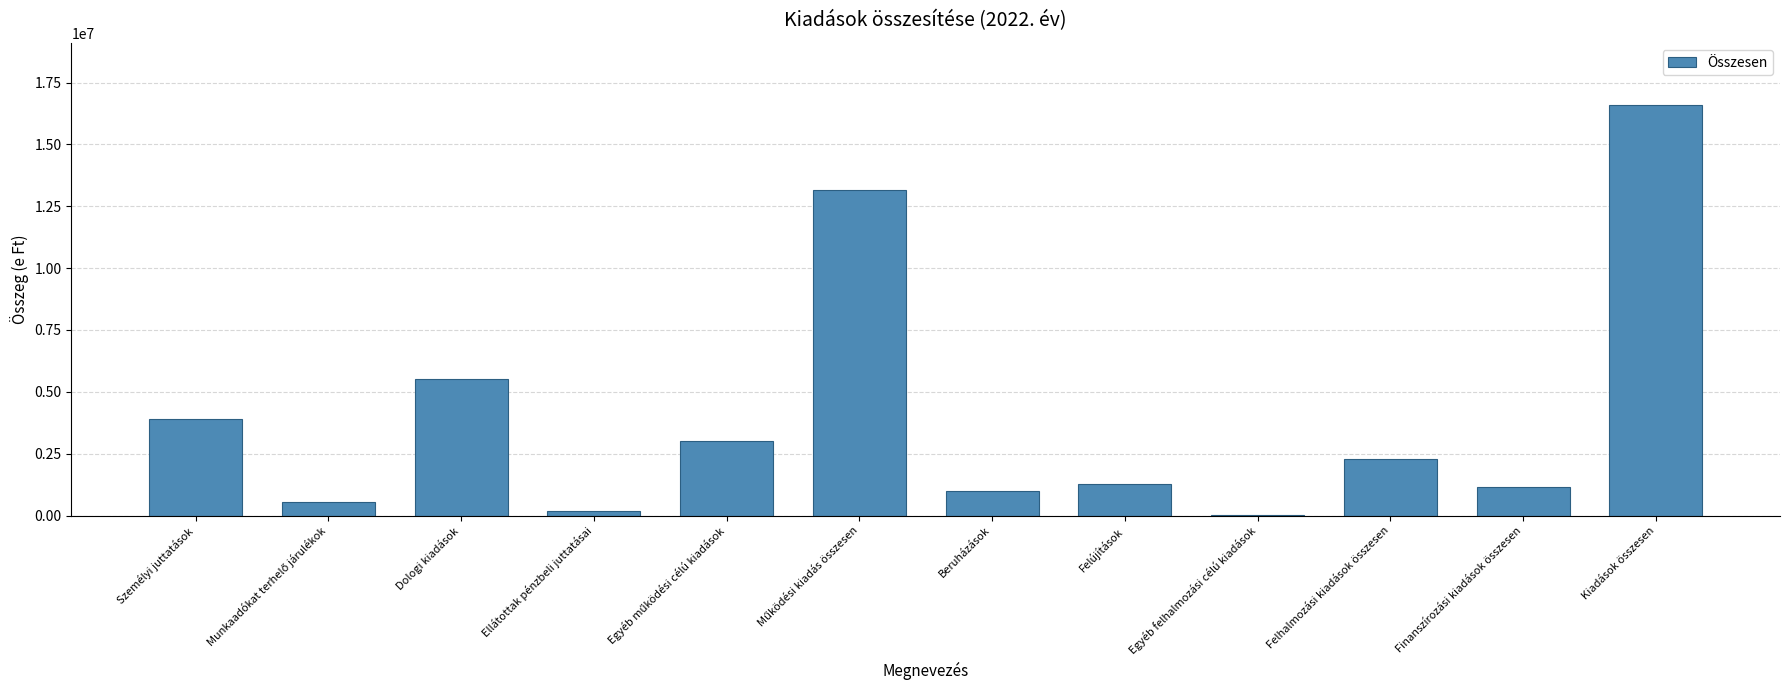

What is the maximum value shown in the chart?

16608038